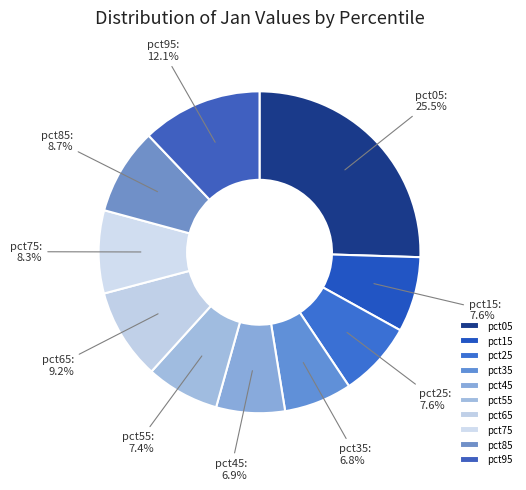

To the nearest percent, what is the difference between the largest and smallest slice percentages?

19%